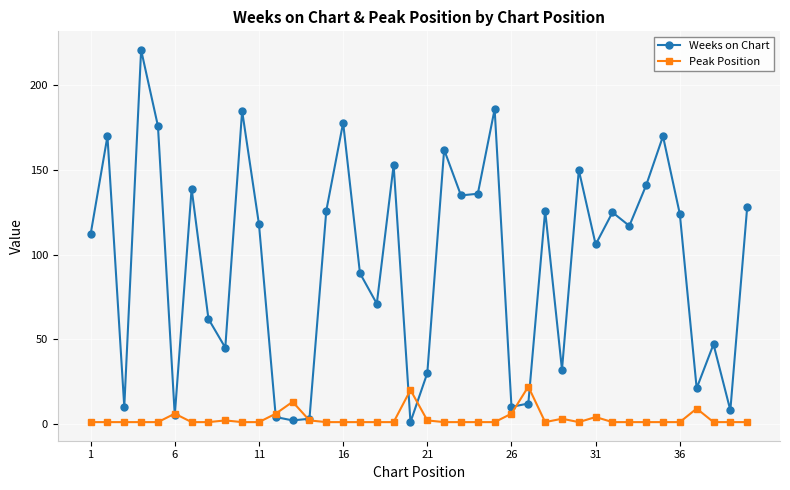

What is the highest value of the Peak Position series?

22